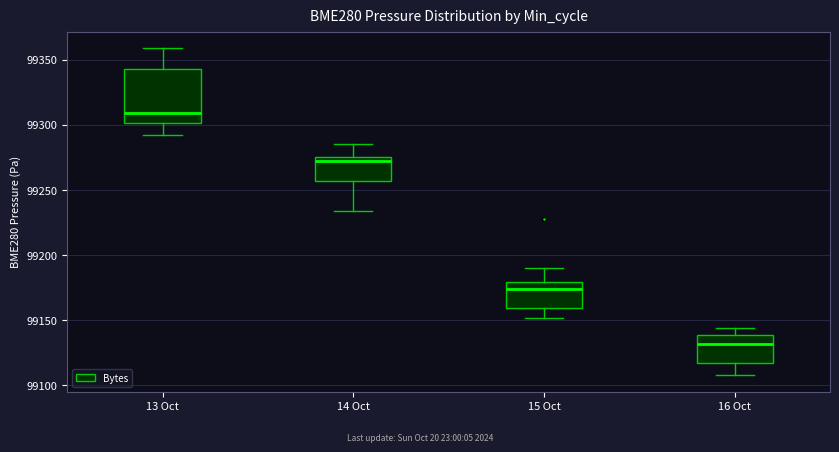

Which box is the tallest, from its lower edge to its upper edge?

13 Oct